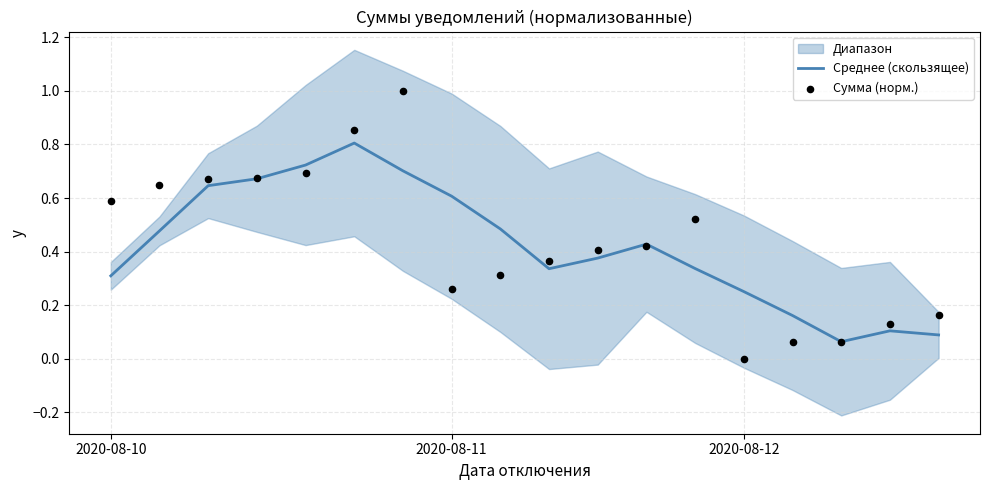

What is the maximum value for Среднее (скользящее)?

0.8